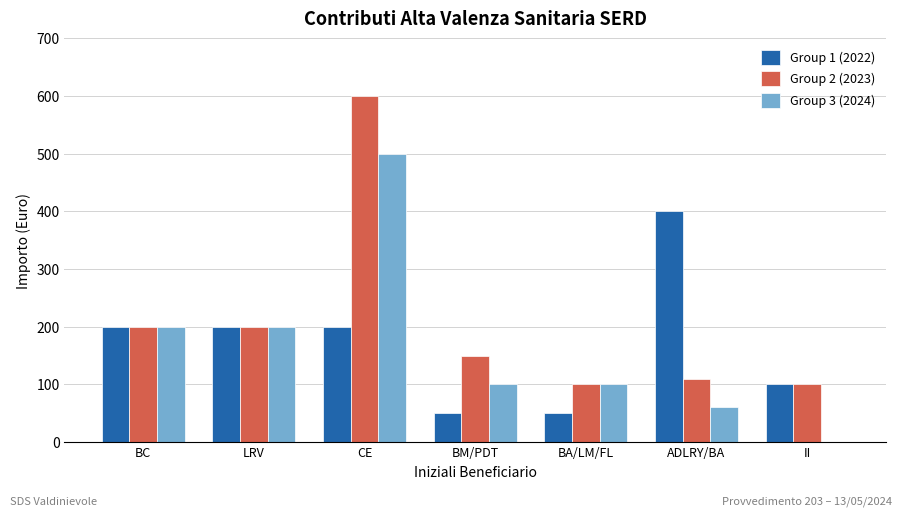

What are all the series names shown in the legend?

Group 1 (2022), Group 2 (2023), Group 3 (2024)